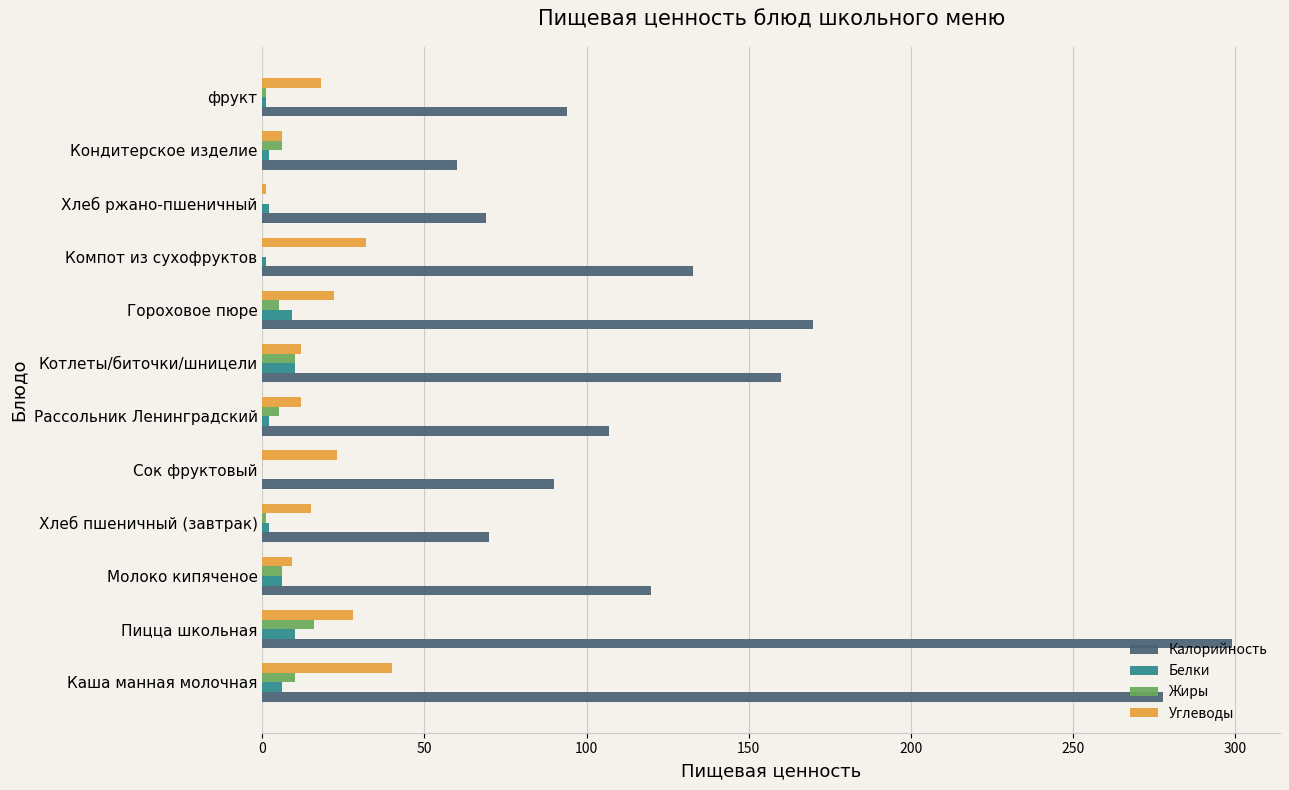

Which series has the widest spread of values?

Калорийность